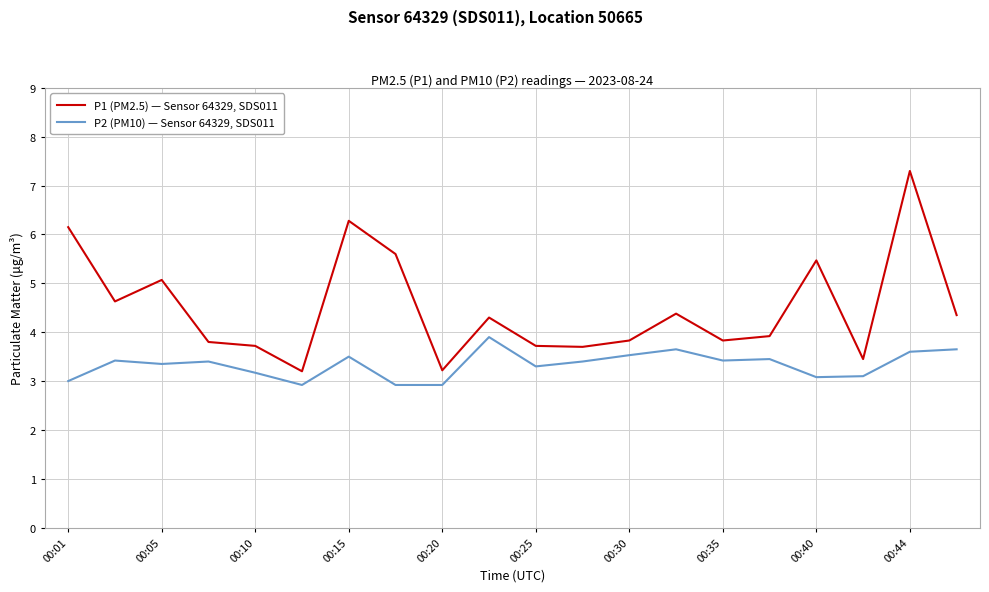

What is the lowest value of the P1 (PM2.5) — Sensor 64329, SDS011 series?

3.2